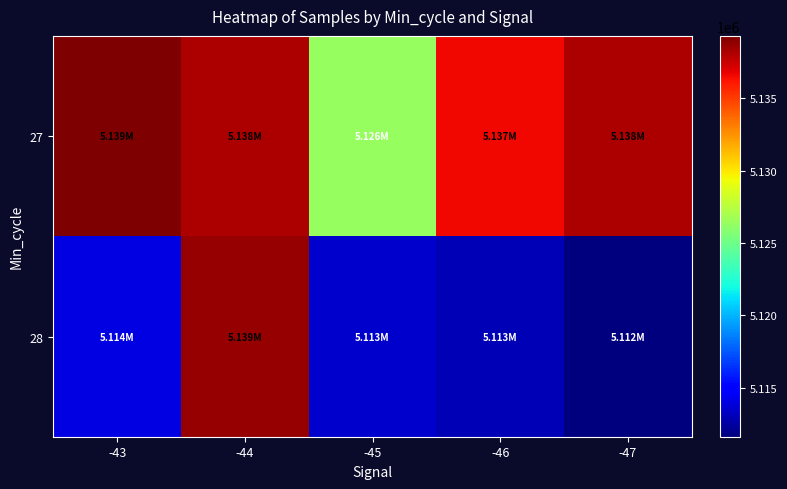

Reading left to right, list all the values displayed in this chart.

27: -43=5139323	-44=5138152	-45=5126375	-46=5136545	-47=5138216
28: -43=5114064	-44=5138730	-45=5113460	-46=5112978	-47=5111616